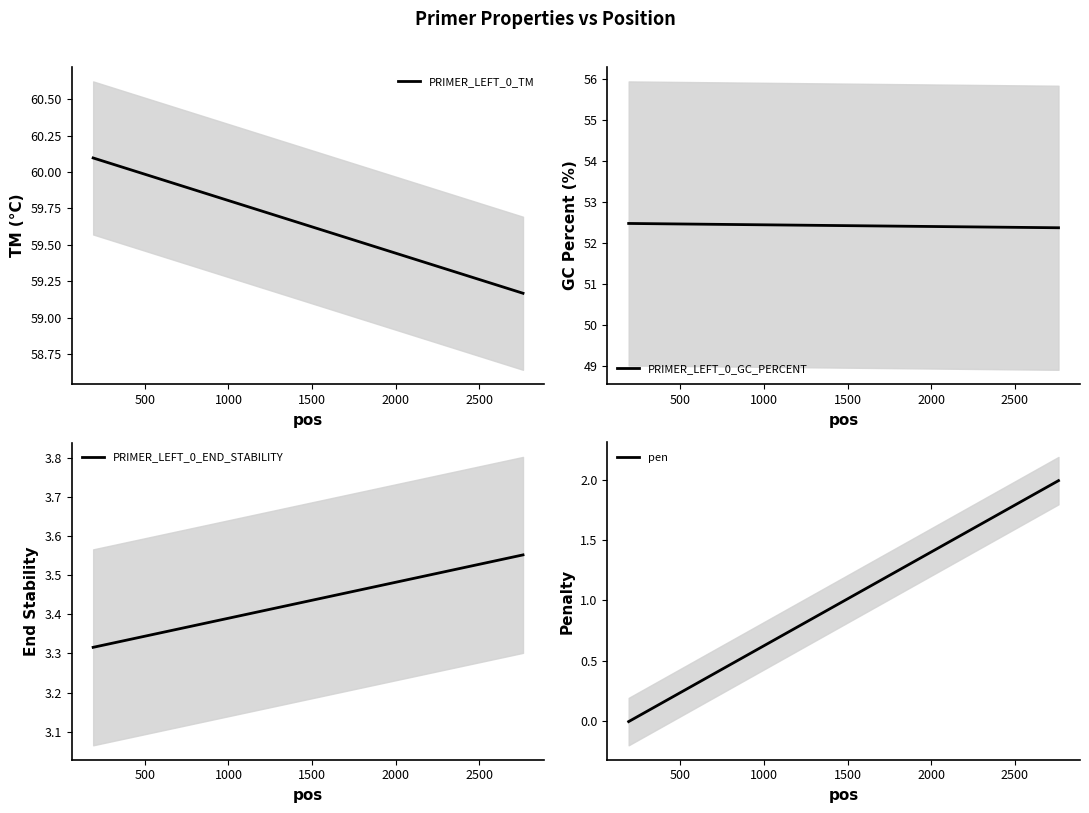

Rank the series at 190 from highest to lowest value.

PRIMER_LEFT_0_TM, PRIMER_LEFT_0_GC_PERCENT, PRIMER_LEFT_0_END_STABILITY, pen